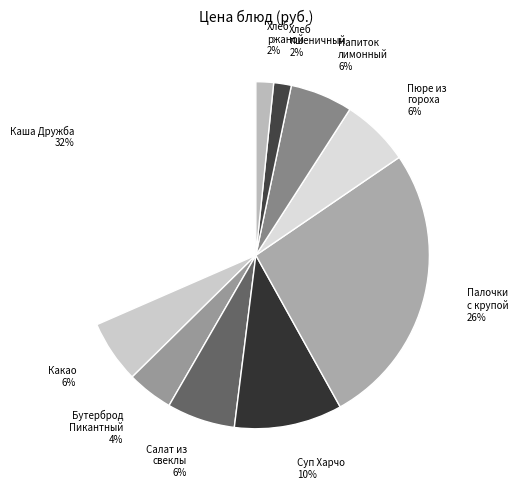

Is Напиток лимонный the majority of the pie?

No